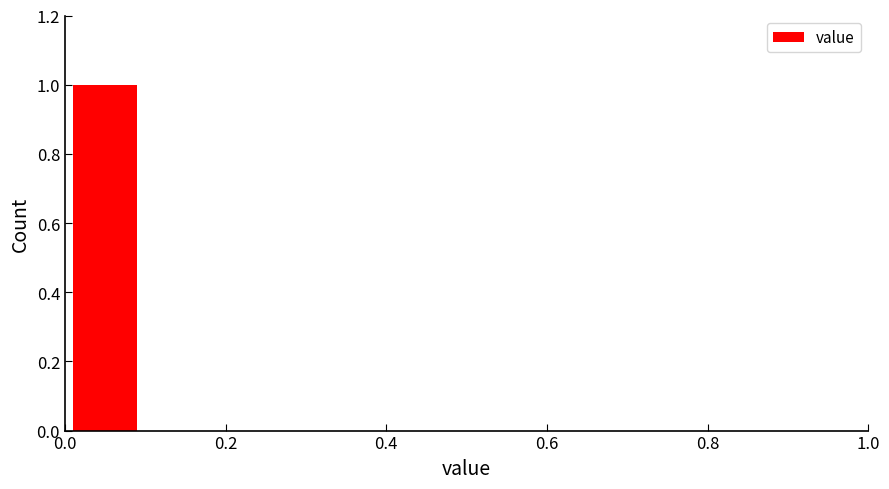

Reading left to right, transcribe this chart: for each bar, give the range it covers on the x-axis and its height. The values are not printed on the chart, so give them approximately, as read against the axis.

0.0 to 0.1: 1
0.1 to 0.2: 0
0.2 to 0.3: 0
0.3 to 0.4: 0
0.4 to 0.5: 0
0.5 to 0.6: 0
0.6 to 0.7: 0
0.7 to 0.8: 0
0.8 to 0.9: 0
0.9 to 1.0: 0